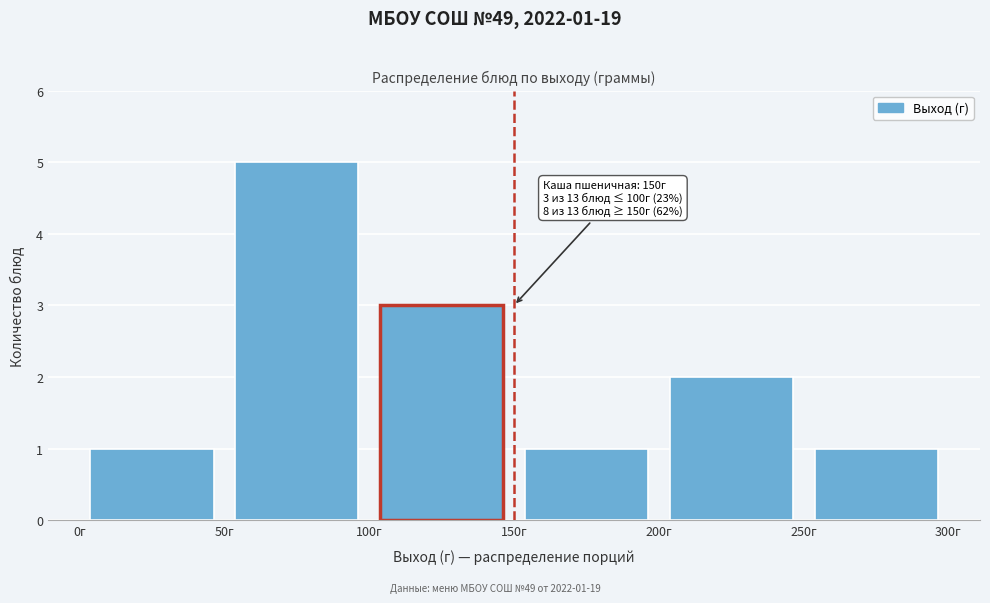

Which range on the x-axis has the tallest bar?

50 to 100